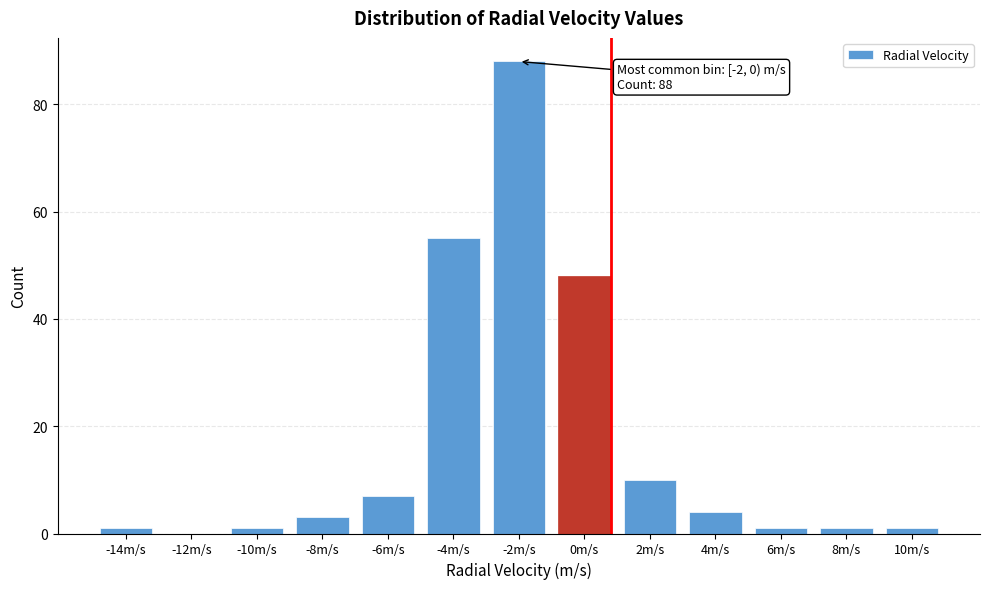

Reading right to left, list all the values displayed in this chart.

10m/s=1	8m/s=1	6m/s=1	4m/s=4	2m/s=10	0m/s=48	-2m/s=88	-4m/s=55	-6m/s=7	-8m/s=3	-10m/s=1	-12m/s=0	-14m/s=1